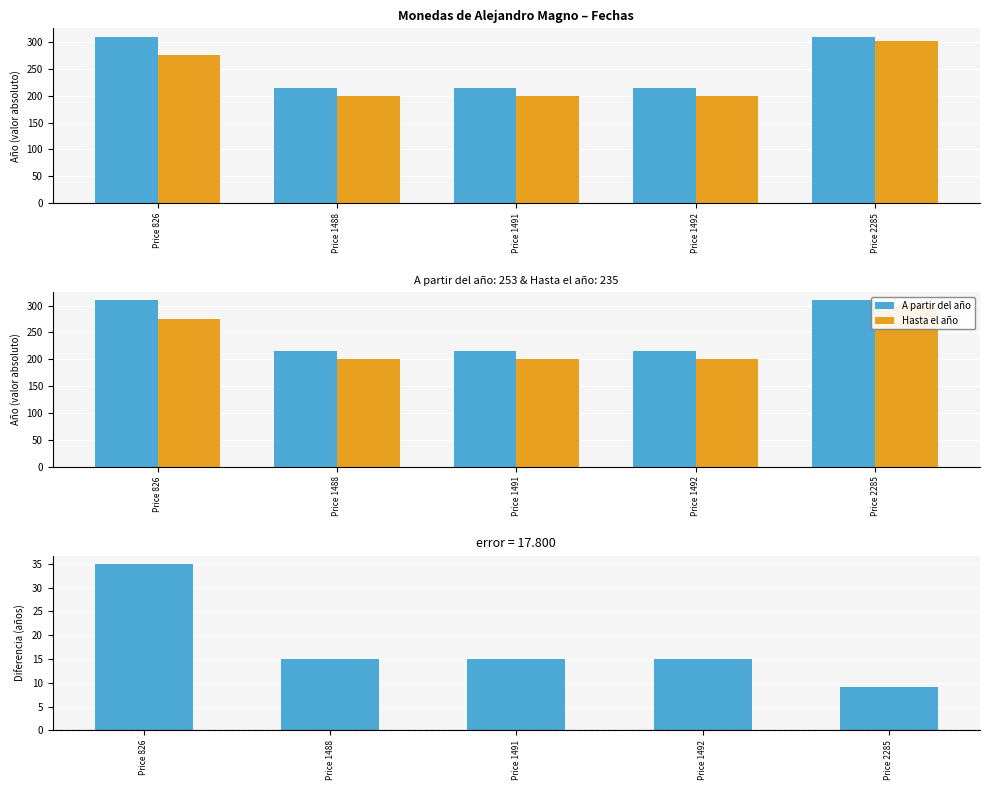

Reading right to left, extract all data points from this chart.

A partir del año: Price 2285=310	Price 1492=215	Price 1491=215	Price 1488=215	Price 826=310
Hasta el año: Price 2285=301	Price 1492=200	Price 1491=200	Price 1488=200	Price 826=275
Diferencia (Hasta − Desde): Price 2285=9	Price 1492=15	Price 1491=15	Price 1488=15	Price 826=35